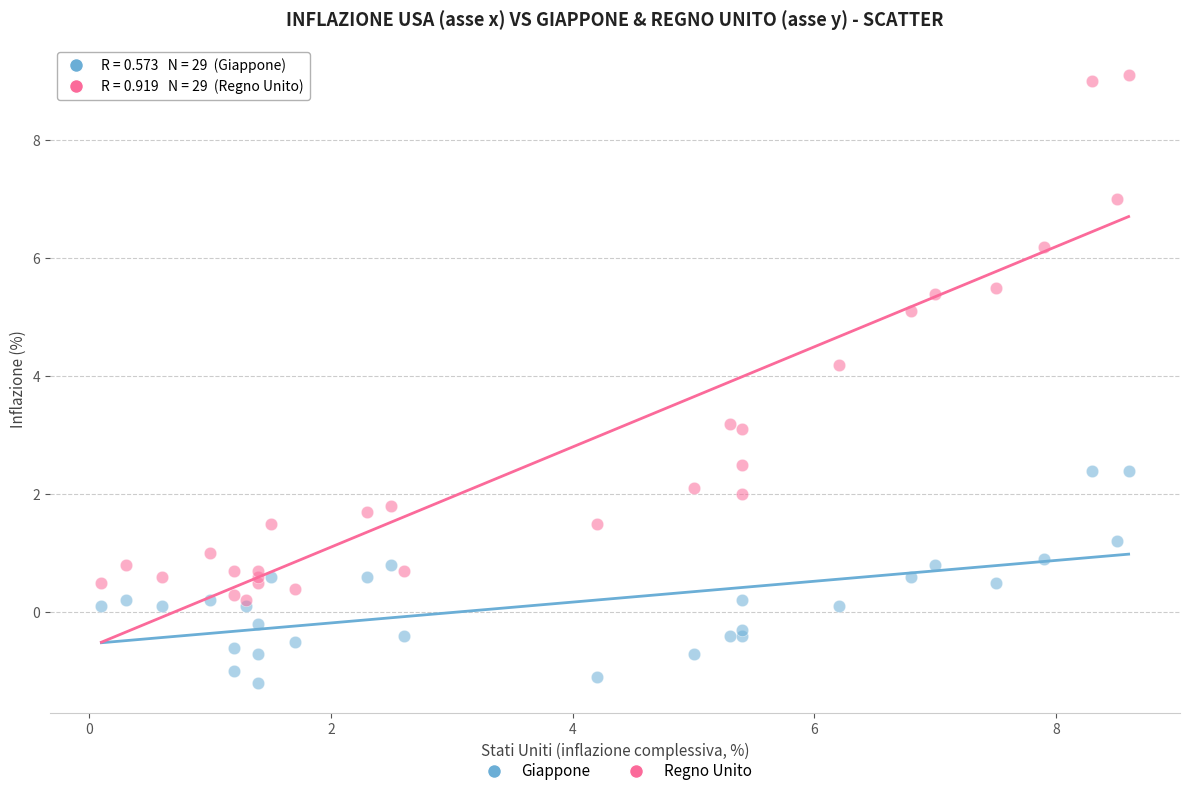

In the Regno Unito series, what Y value is closest to 4?

4.2